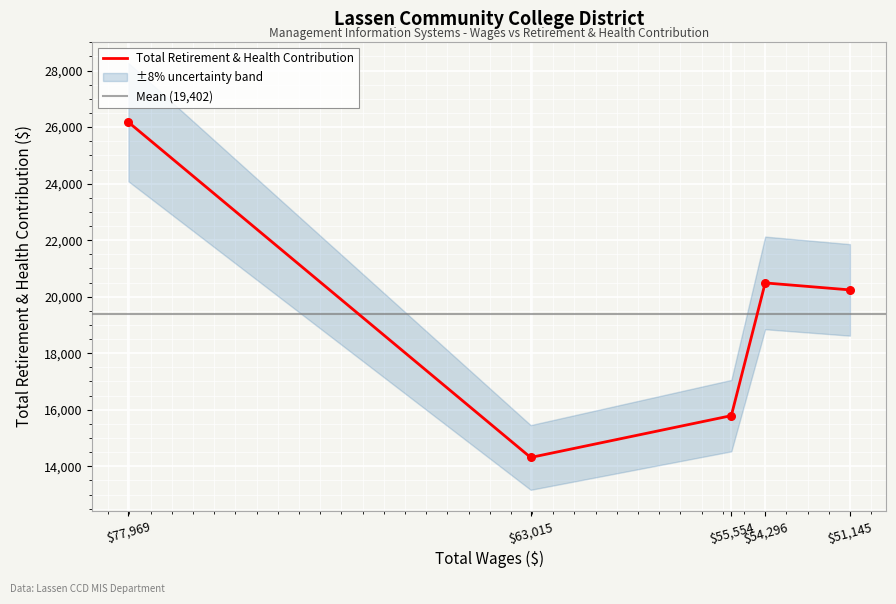

Between 55554.0 and 54296.0, which is larger?

54296.0